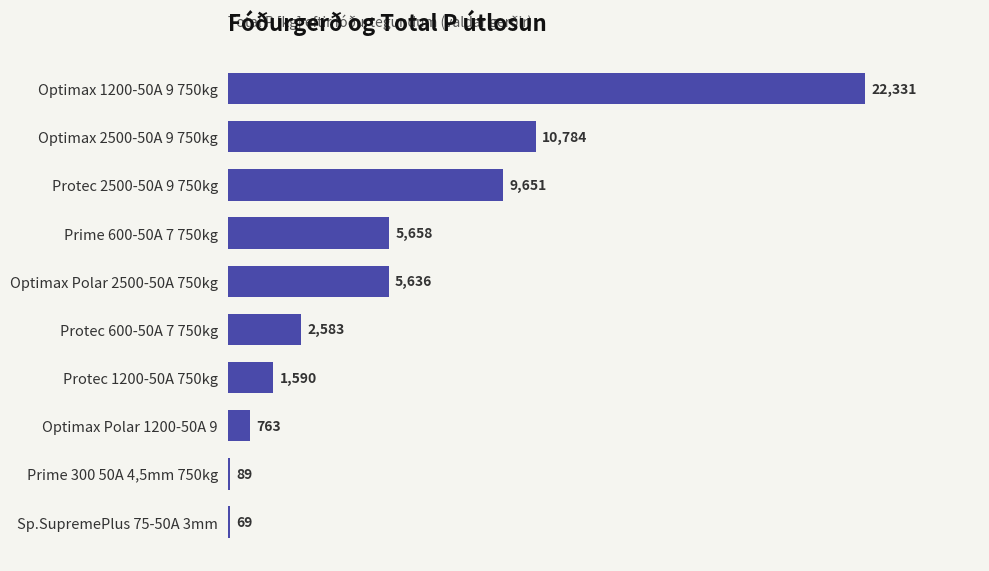

What is the greatest value displayed?

22331.4